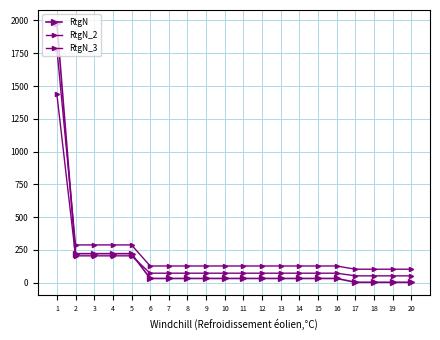

What is the lowest value of the RtgN_3 series?

52.8